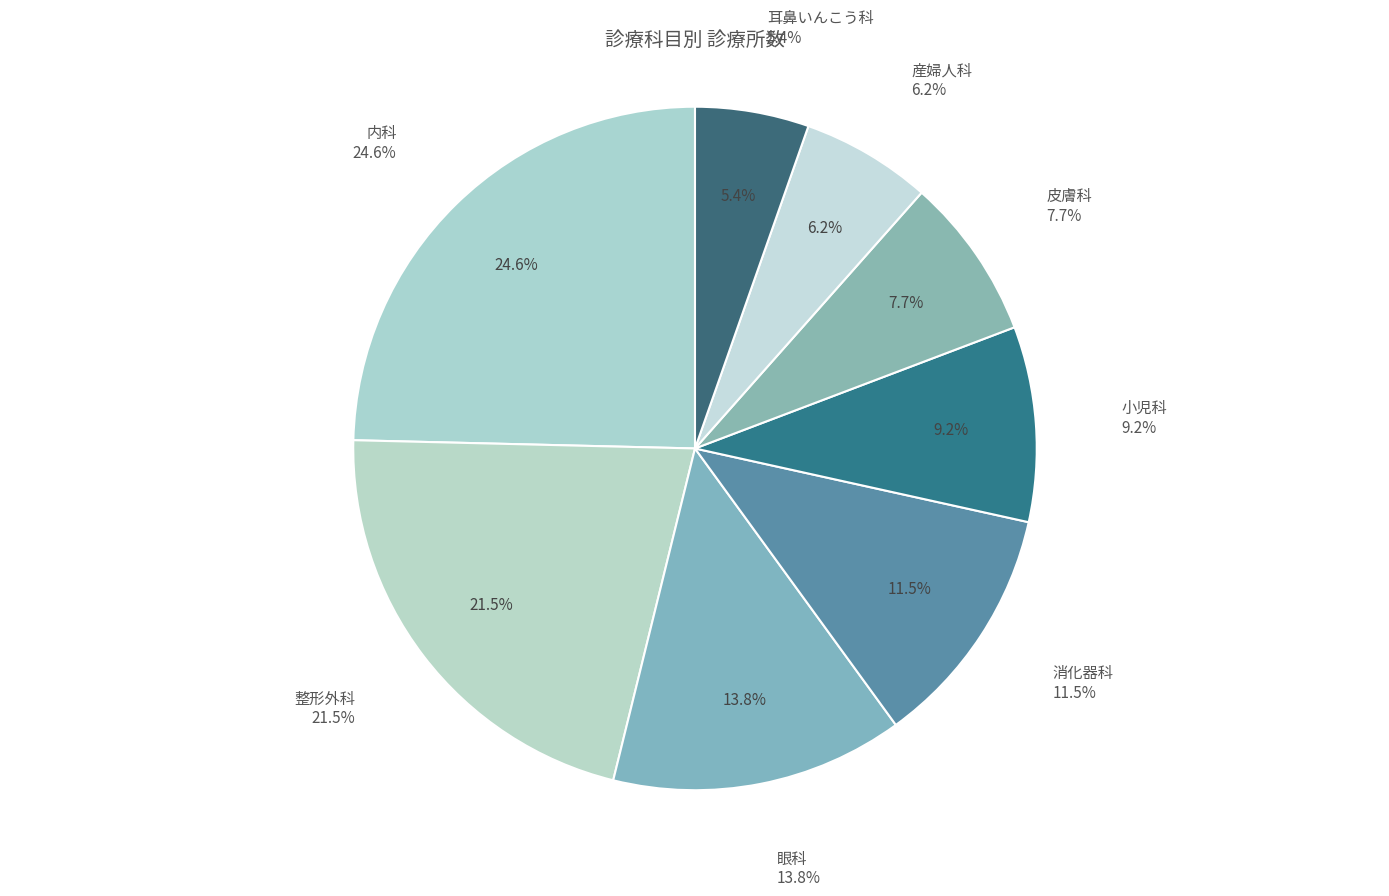

Which has a higher value, 内科 or 消化器科?

内科